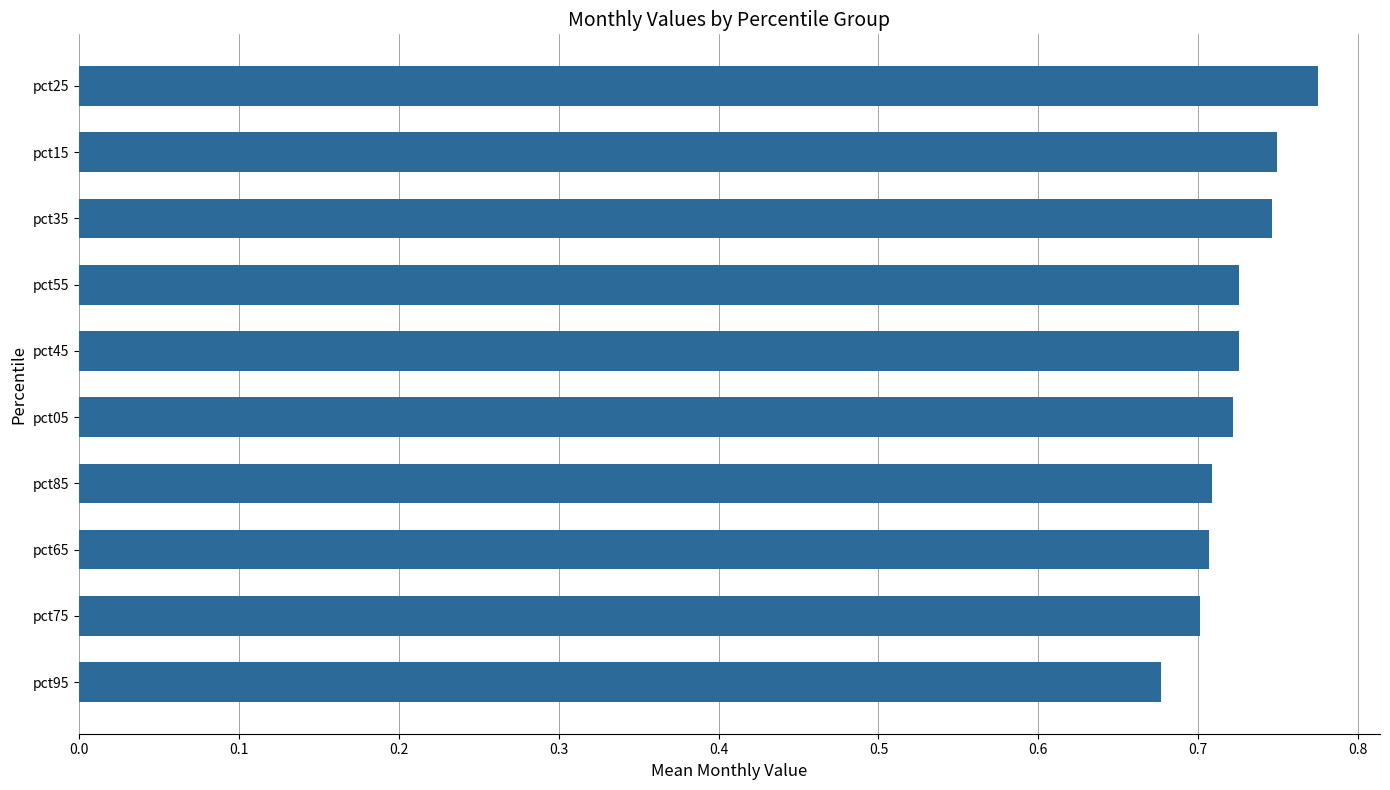

What is the label of the 10th bar from the top?

pct95